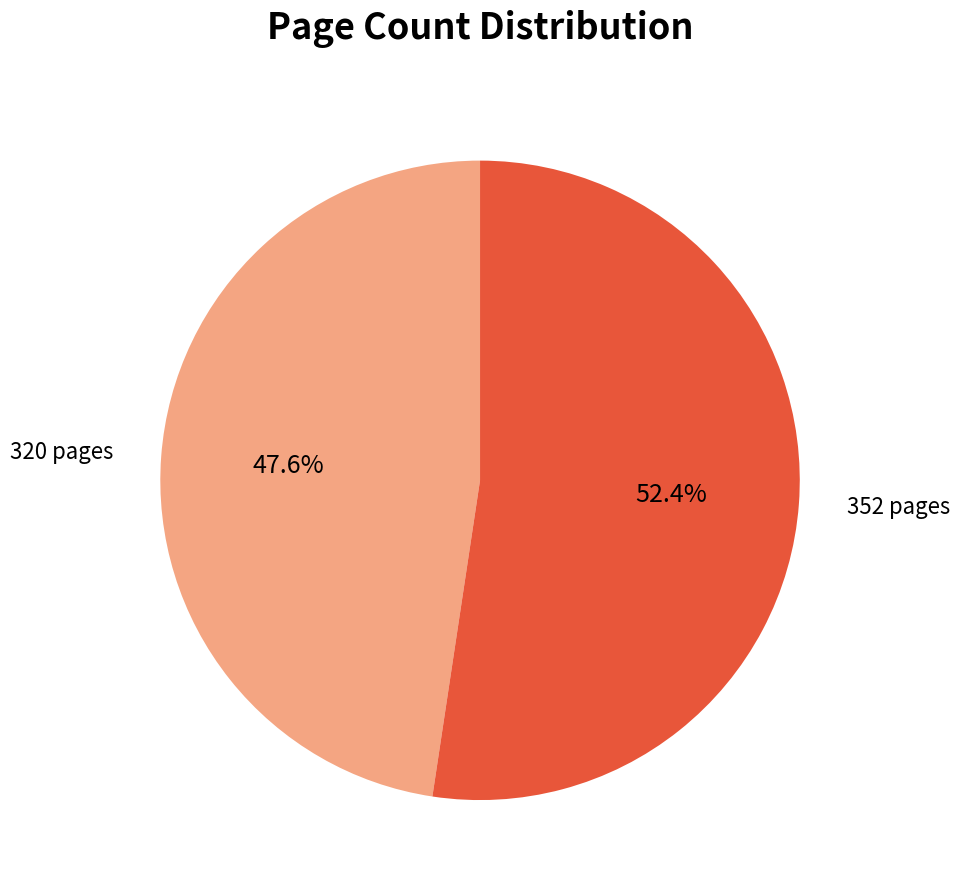

What is the total percentage of 352 pages and 320 pages?

100.0%